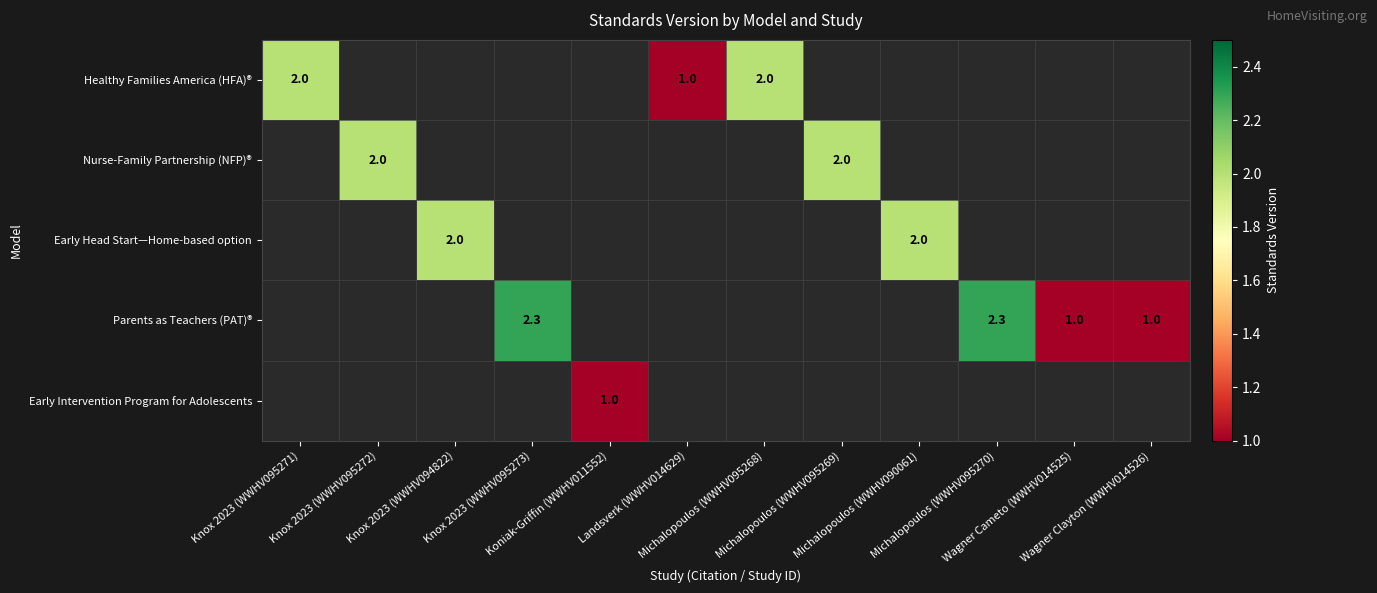

What is the minimum value shown in the chart?

1.0